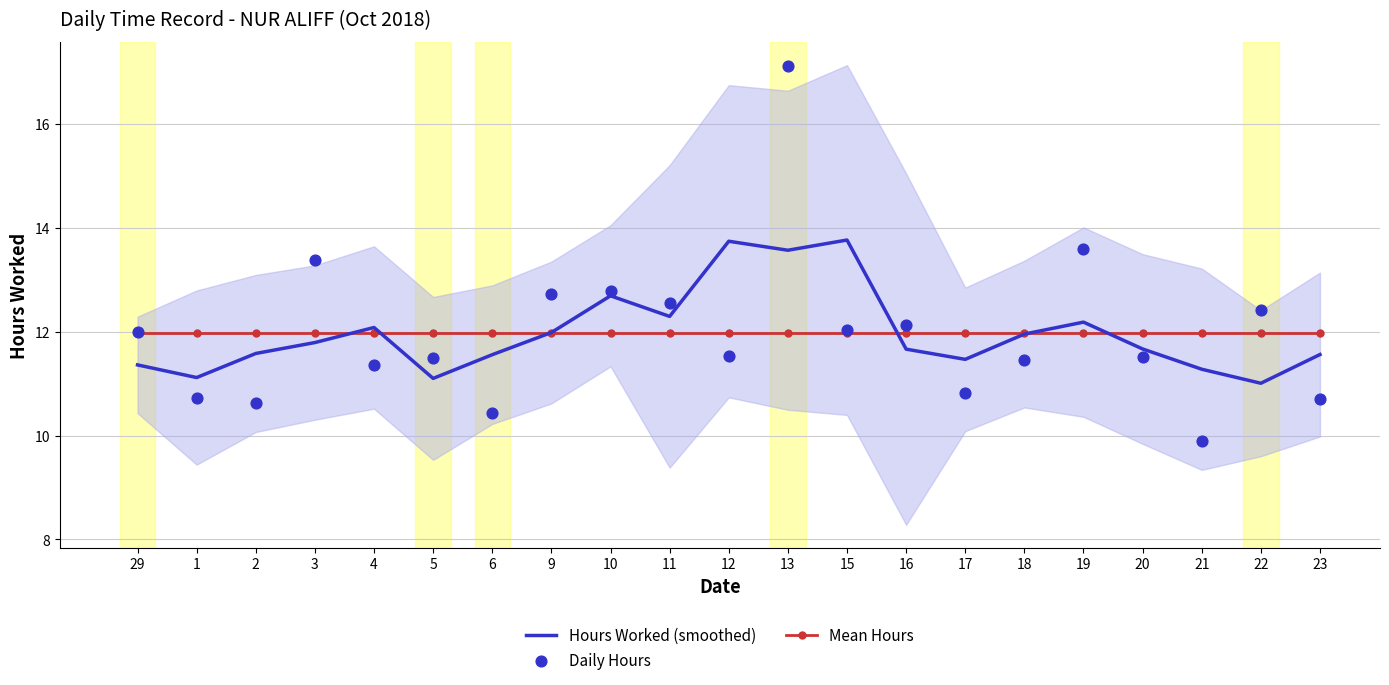

Which series contains the highest Y value?

Daily Hours